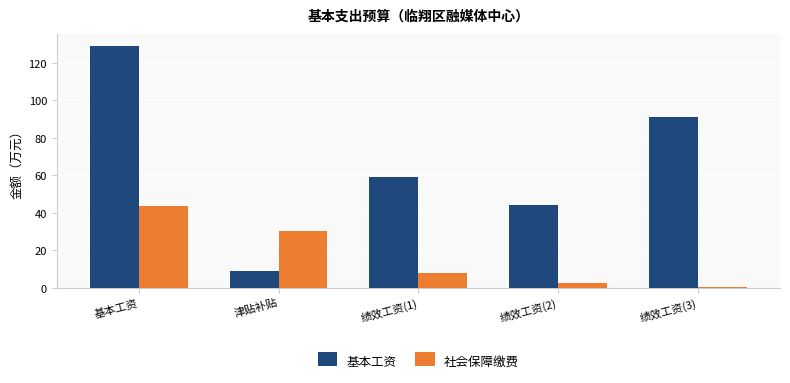

List the labels in order of 社会保障缴费 value, largest first.

基本工资, 津贴补贴, 绩效工资(1), 绩效工资(2), 绩效工资(3)